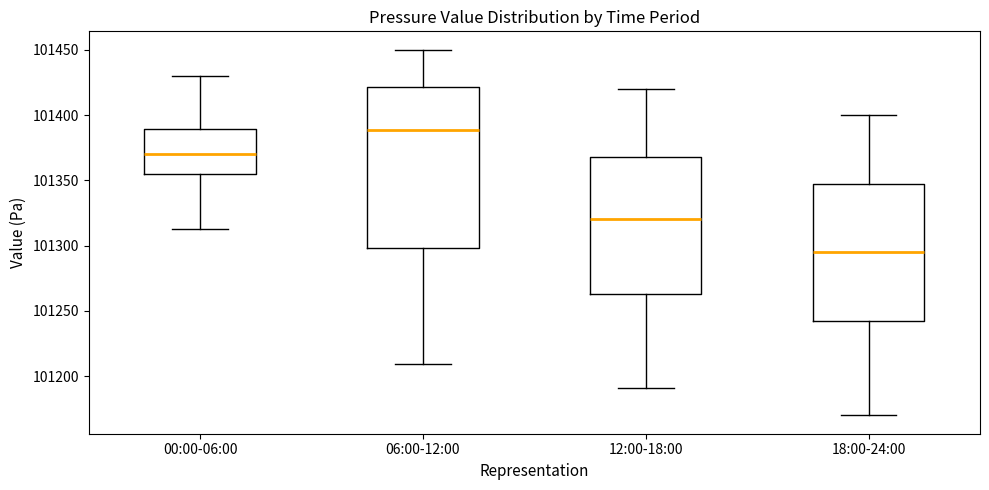

Which box's median line is the highest?

06:00-12:00